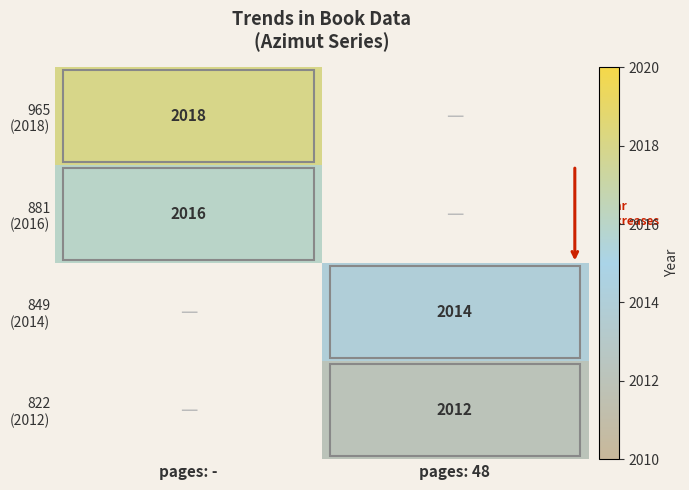

The value of 822 (2012) at pages: 48 is 2012.0. True or false?

True